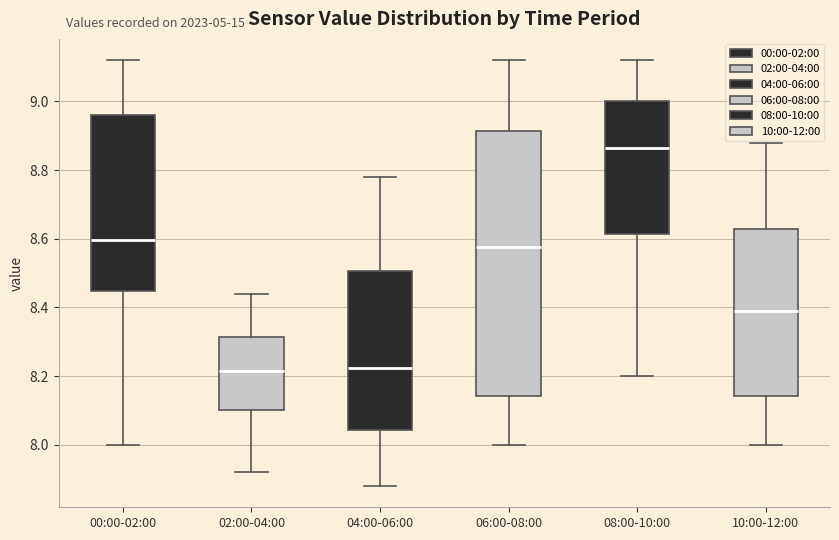

Which box is the tallest, from its lower edge to its upper edge?

06:00-08:00